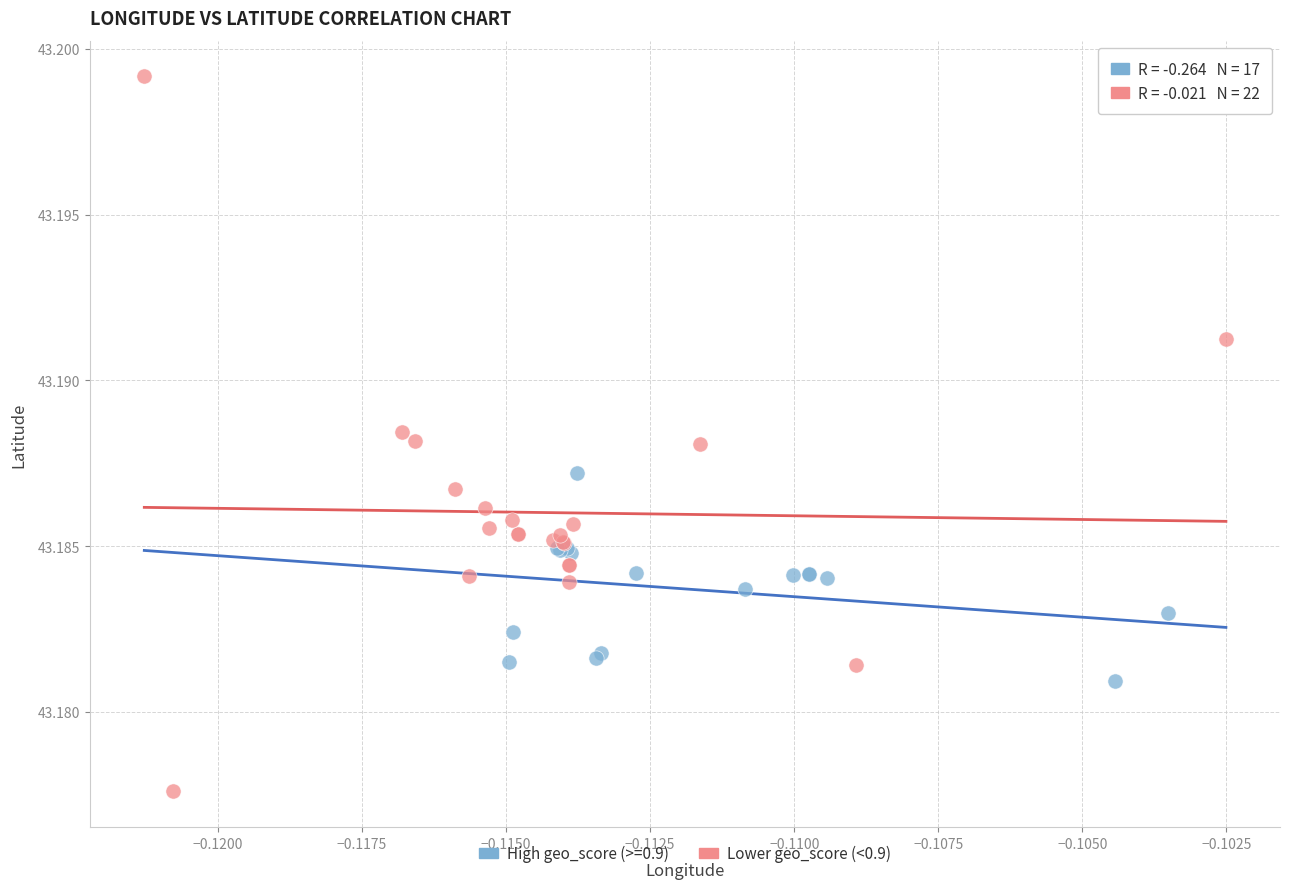

Which series contains the highest Y value?

Lower geo_score (<0.9)